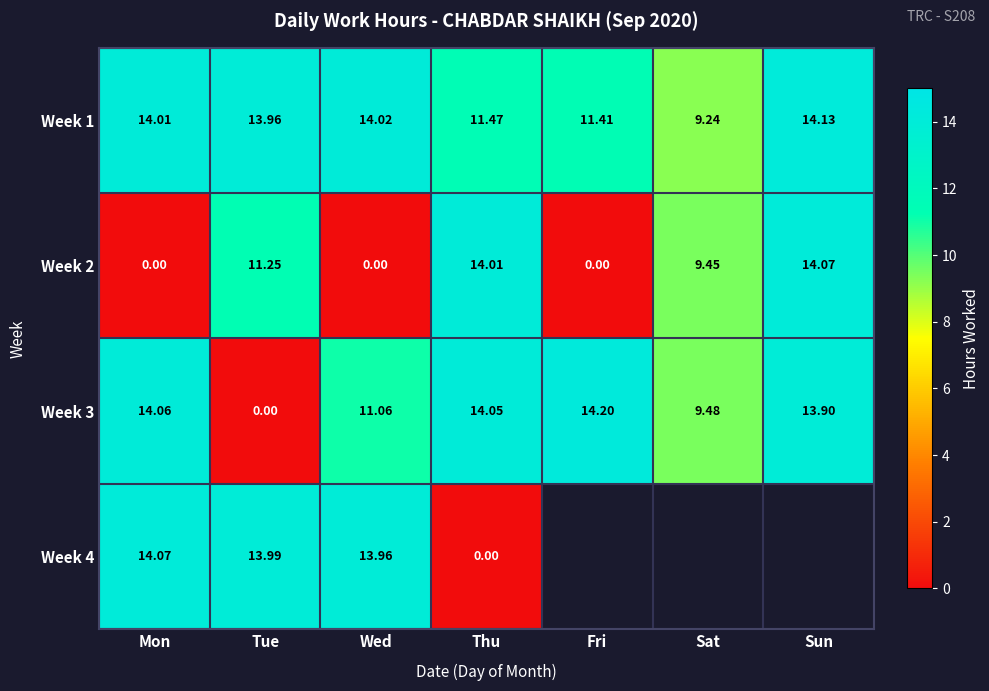

At which category is the sum across all series the highest?

Mon